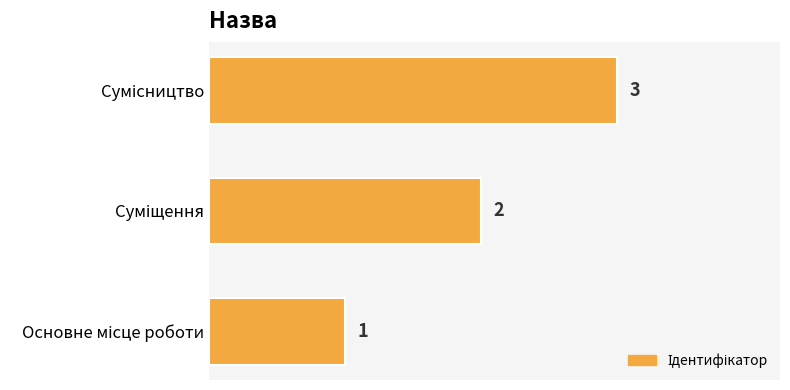

Count the values in the range 1 to 3.

3